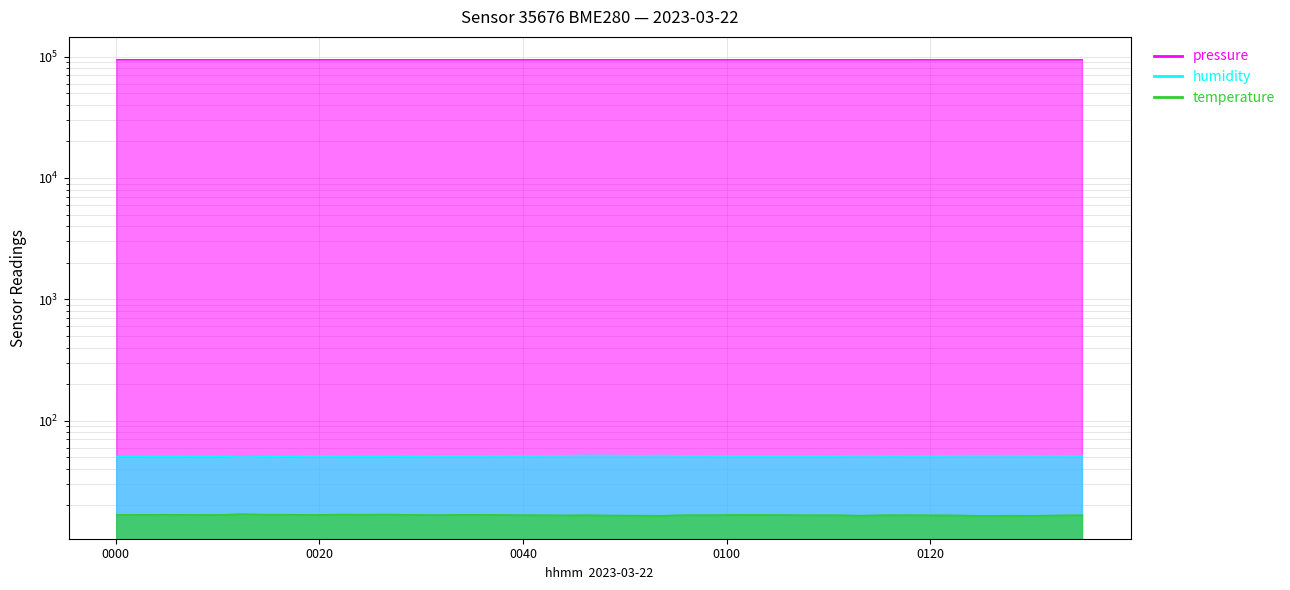

What is the average value of the humidity series?

51.2